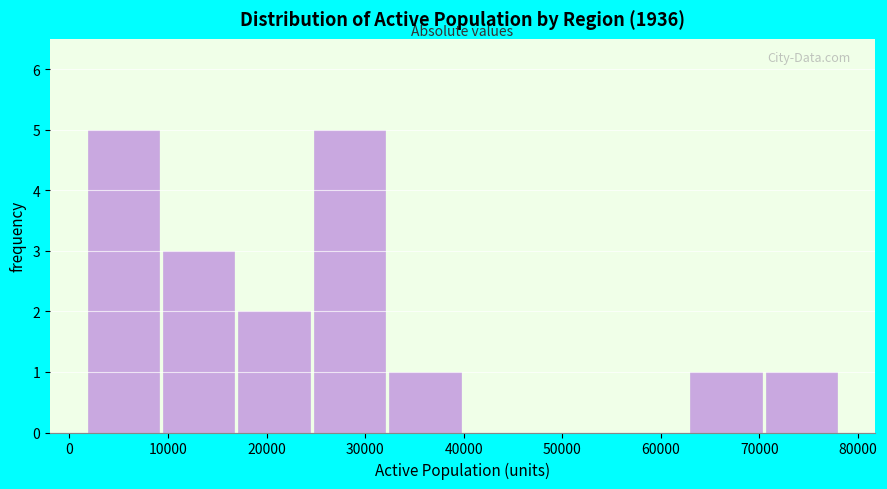

Reading left to right, list every bar in this chart as the range it spans on the x-axis followed by its height. Neither the bar edges nor the heights are printed on the chart, so give them approximately, as read against the axes.

2000 to 9000: 5
9000 to 17000: 3
17000 to 25000: 2
25000 to 32000: 5
32000 to 40000: 1
40000 to 48000: 0
48000 to 55000: 0
55000 to 63000: 0
63000 to 70000: 1
70000 to 78000: 1